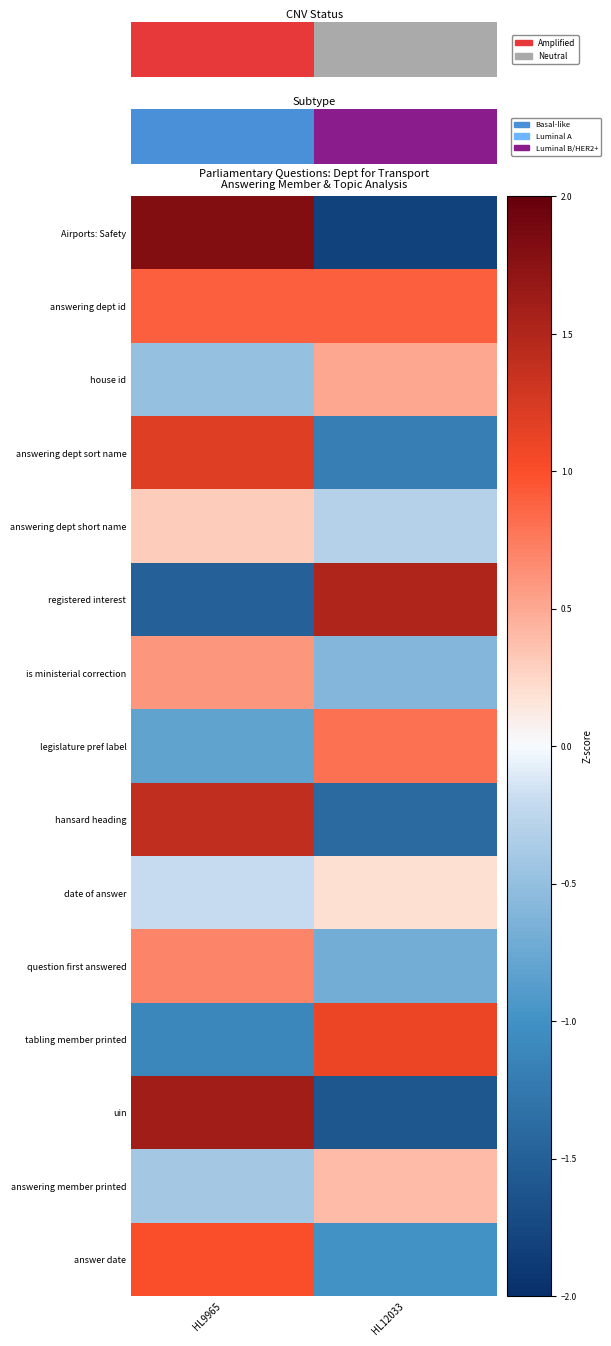

What is the minimum value shown in the chart?

-1.8